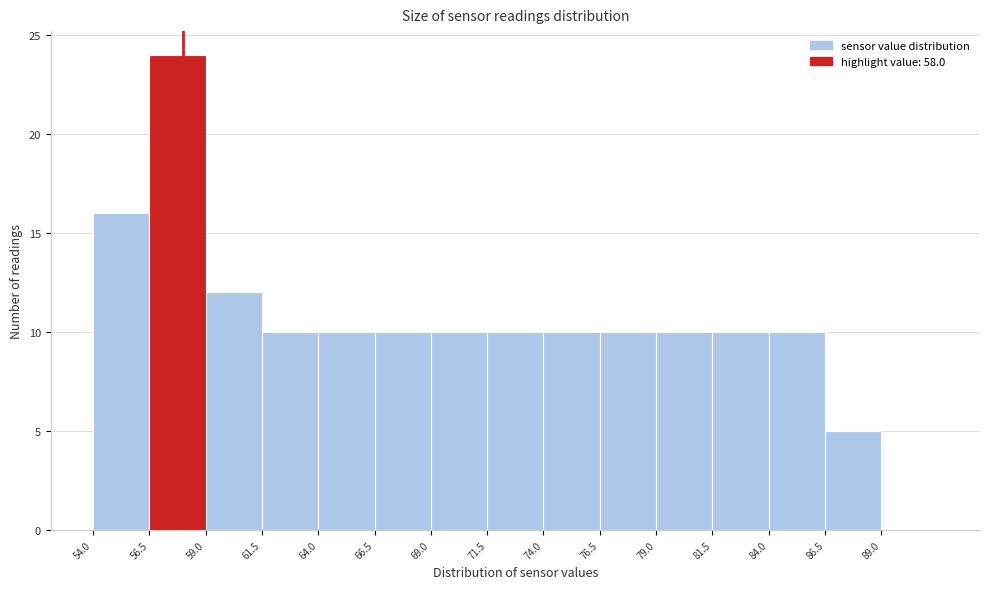

How tall is the bar that spans 71.5 to 74.0 on the x-axis? The values are not printed on the chart, so give them approximately, as read against the axis.

10